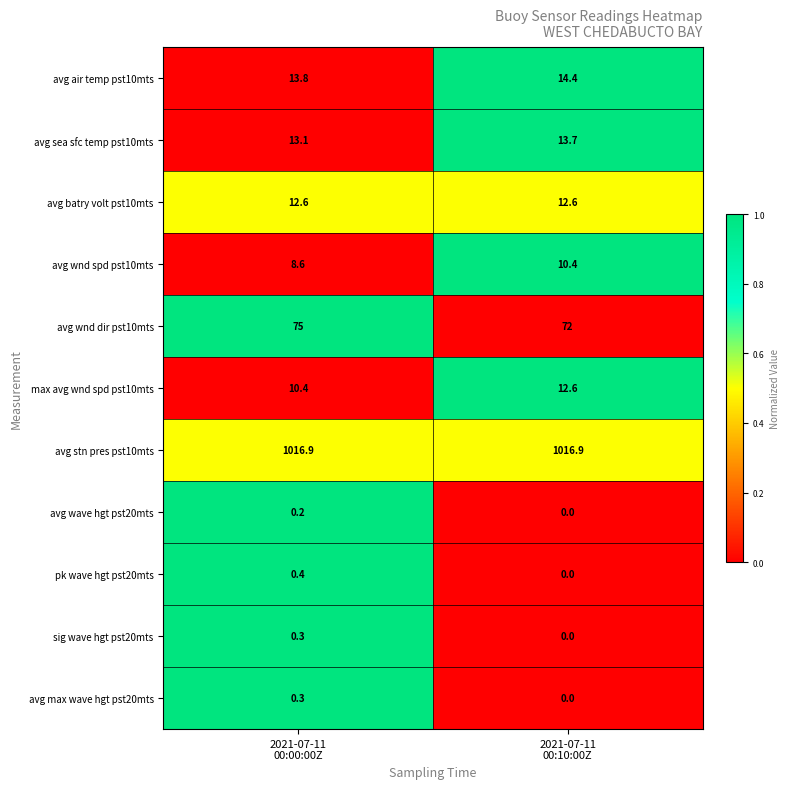

What is the difference between the maximum and minimum values in the max avg wnd spd pst10mts series?

2.2